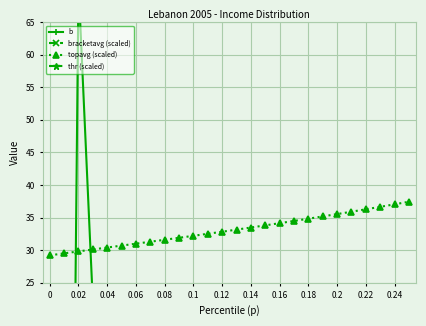

What is the total value across all series at 0.02?

101.5